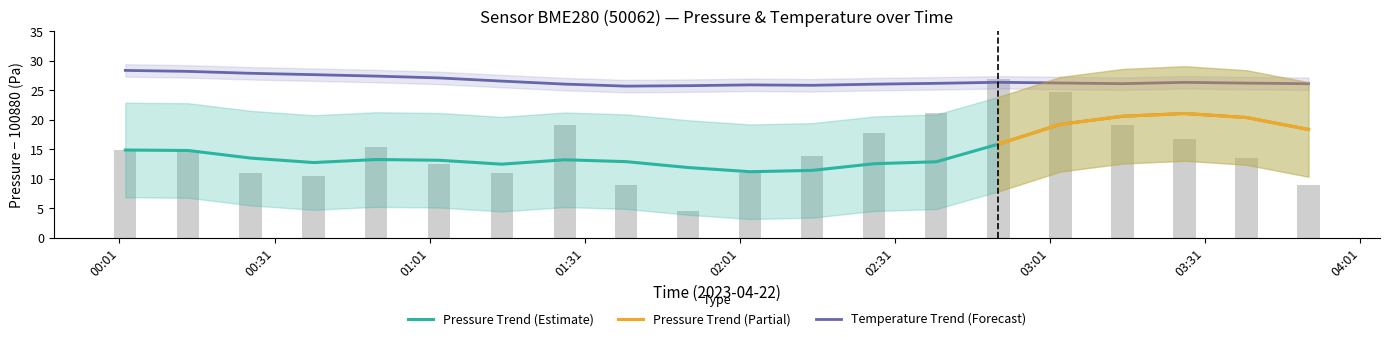

Between 02:27 and 01:14, which is larger?

02:27